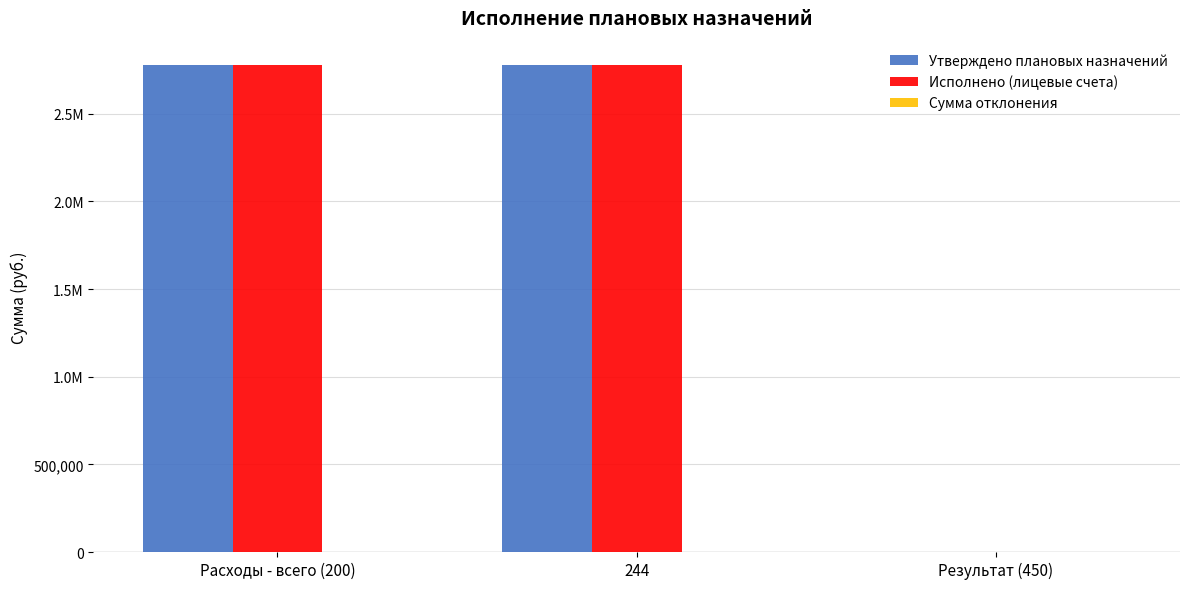

Reading right to left, list all the values displayed in this chart.

Утверждено плановых назначений: 0.0	2778469.9	2778469.9
Исполнено (лицевые счета): 0.0	2778469.9	2778469.9
Сумма отклонения: 0.0	0.0	0.0